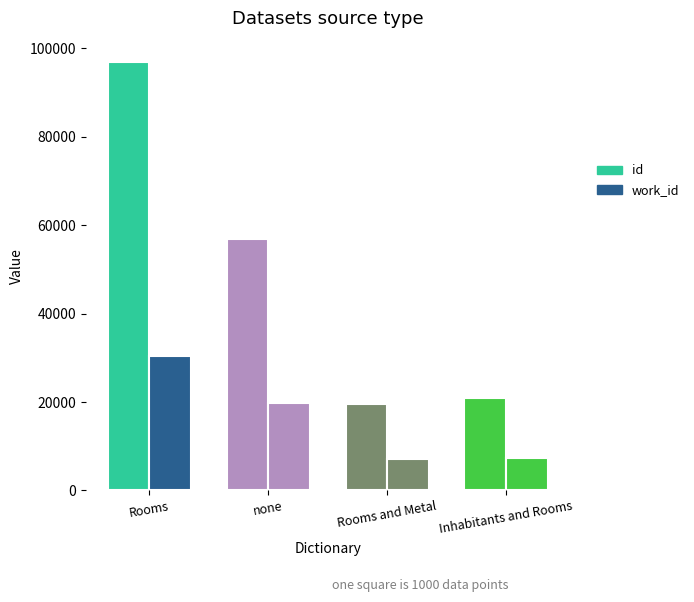

Reading left to right, transcribe all the data shown in this chart.

id: Rooms=96853	none=56889	Rooms and Metal=19533	Inhabitants and Rooms=20840
work_id: Rooms=30420	none=19861	Rooms and Metal=7178	Inhabitants and Rooms=7447